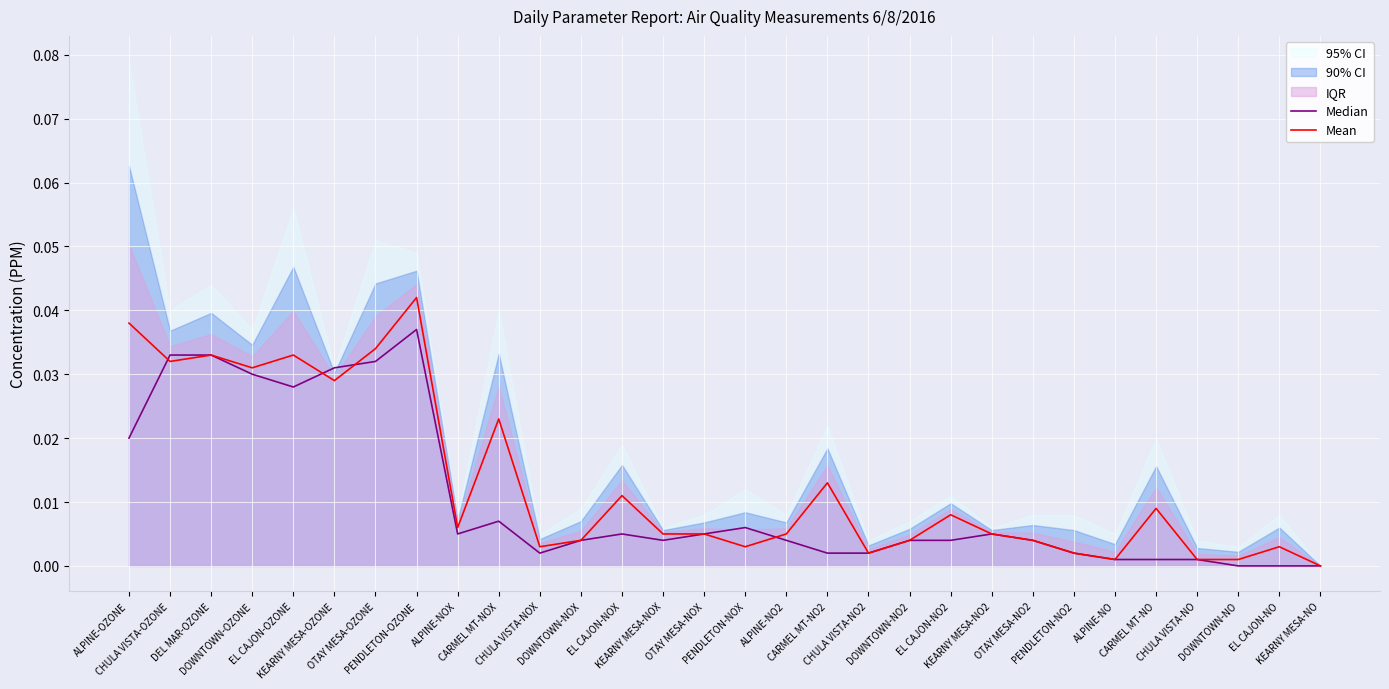

What is the label of the 12th point from the right?

CHULA VISTA-NO2